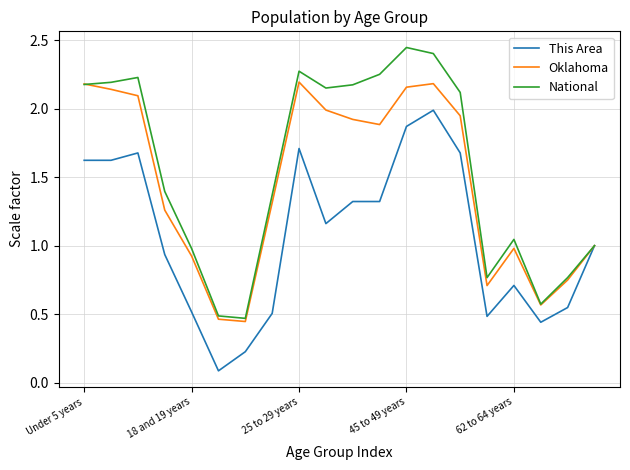

Rank the series by their average value, from highest to lowest.

National, Oklahoma, This Area